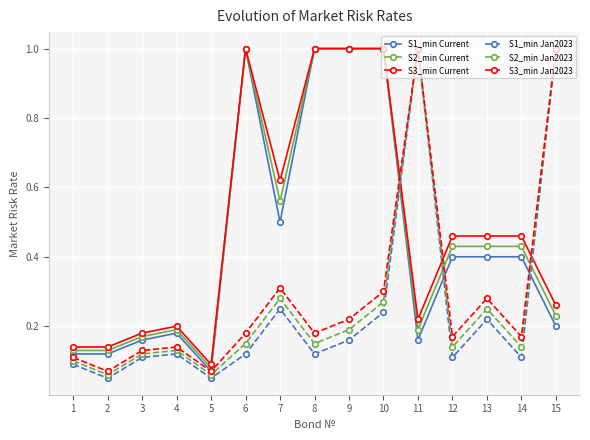

What is the maximum value shown in the chart?

1.0